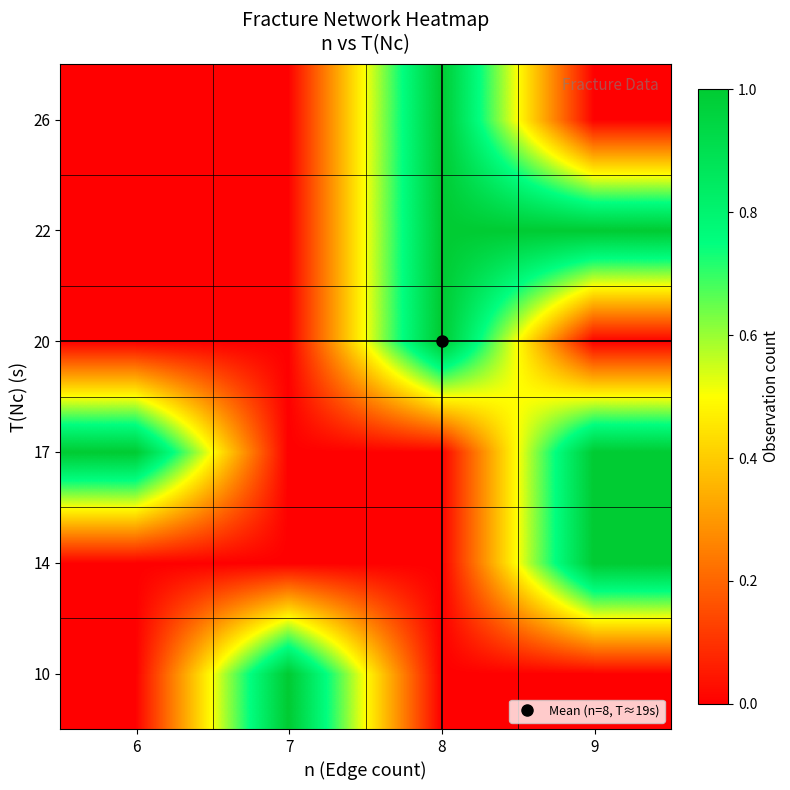

What is the difference between the highest and lowest values at 9?

1